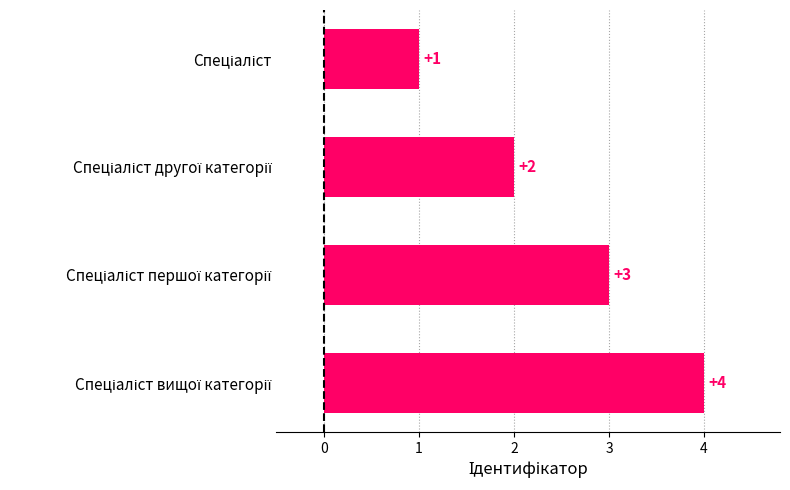

What is the smallest value displayed?

1